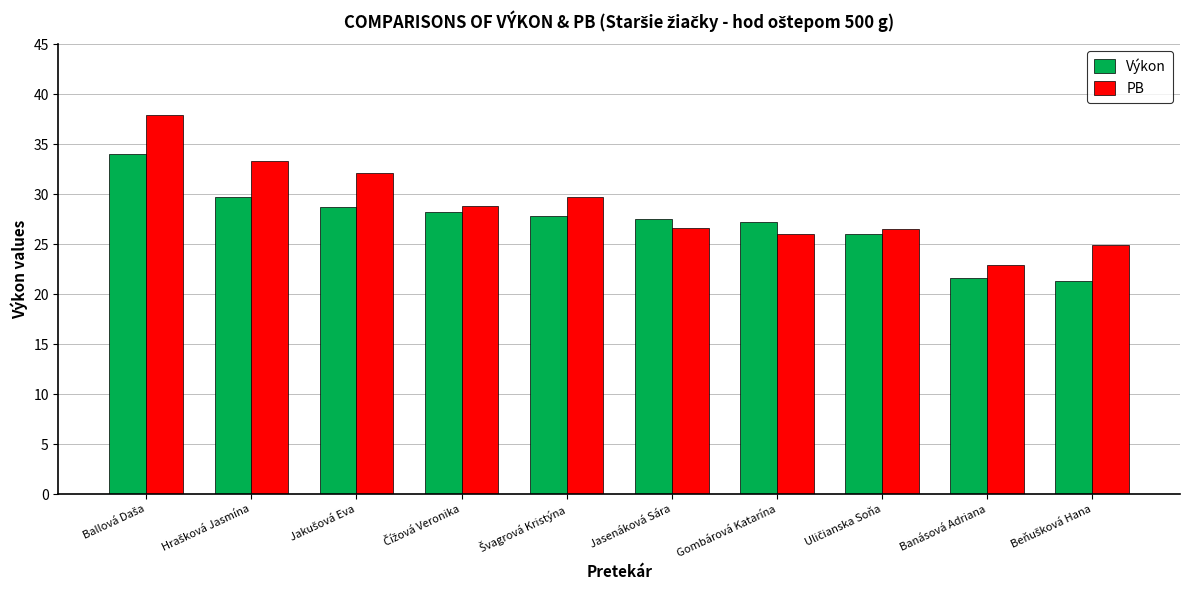

Is it true that PB equals 39.8 at Jasenáková Sára?

False